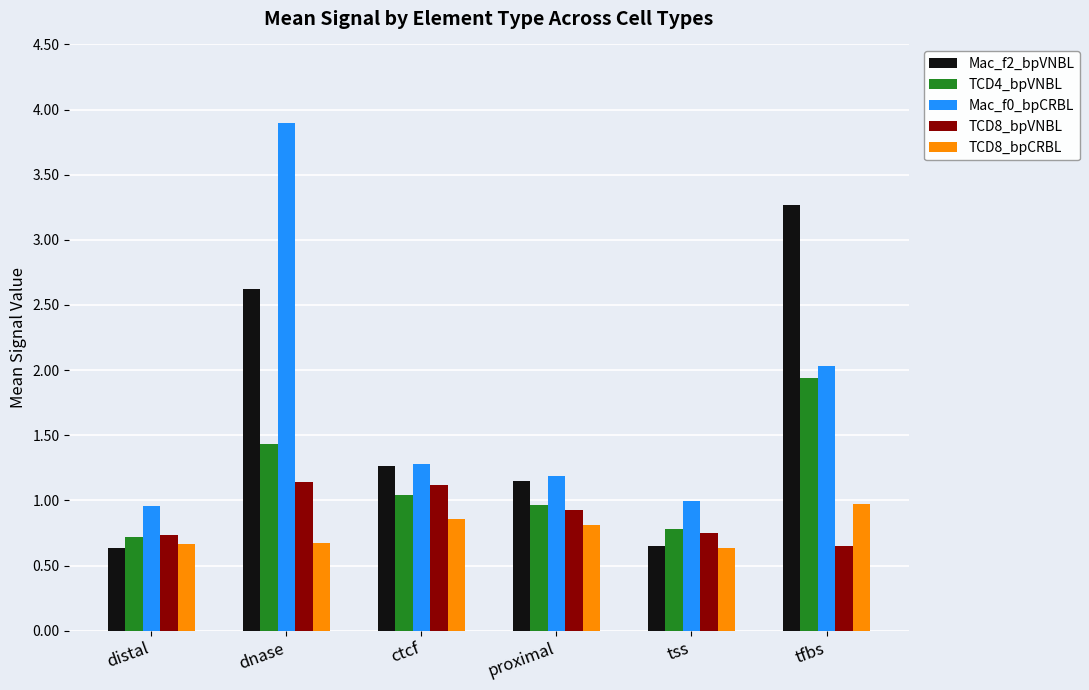

The value of Mac_f0_bpCRBL at tss is 0.4. True or false?

False